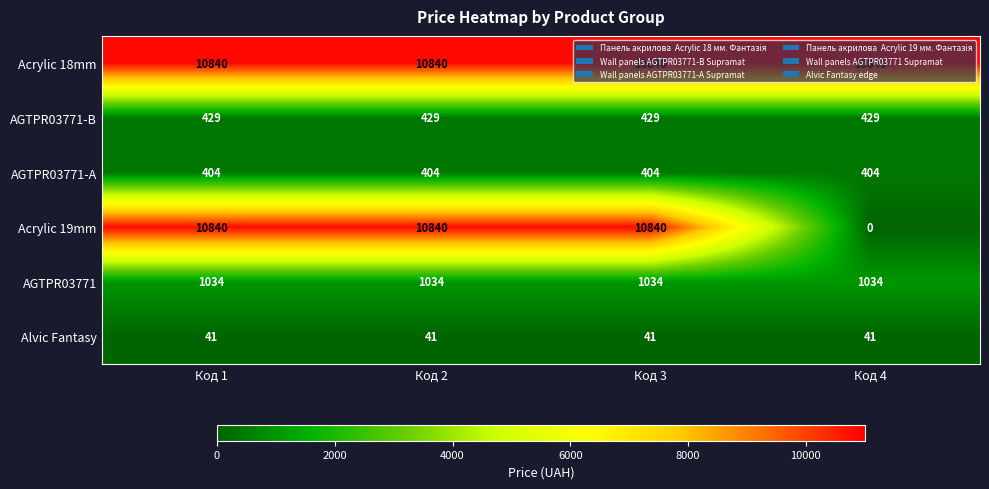

What is the difference between the highest and lowest values at Код 4?

10840